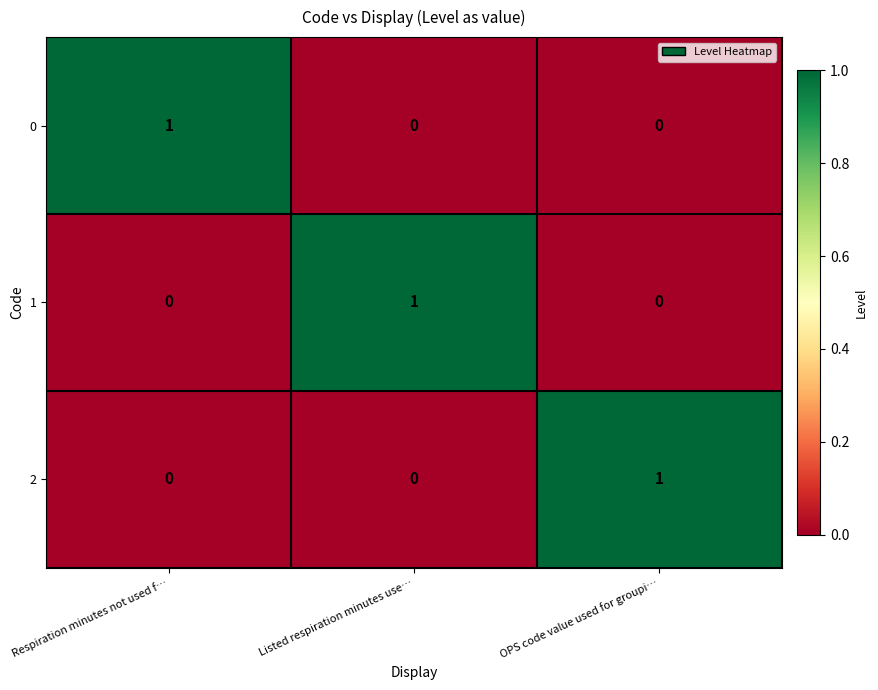

What is the spread (max minus min) of values at Respiration minutes not used f…?

1